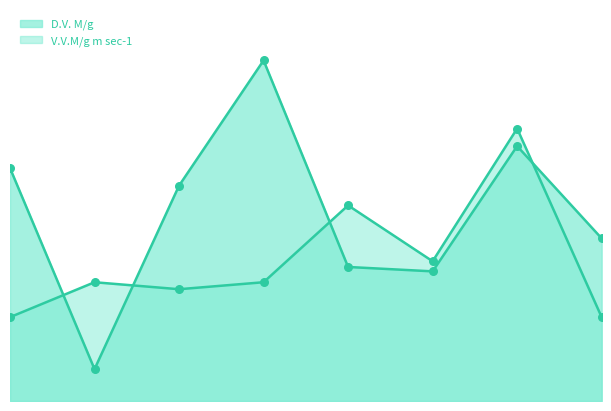

Which series reaches the minimum Y coordinate?

D.V. M/g